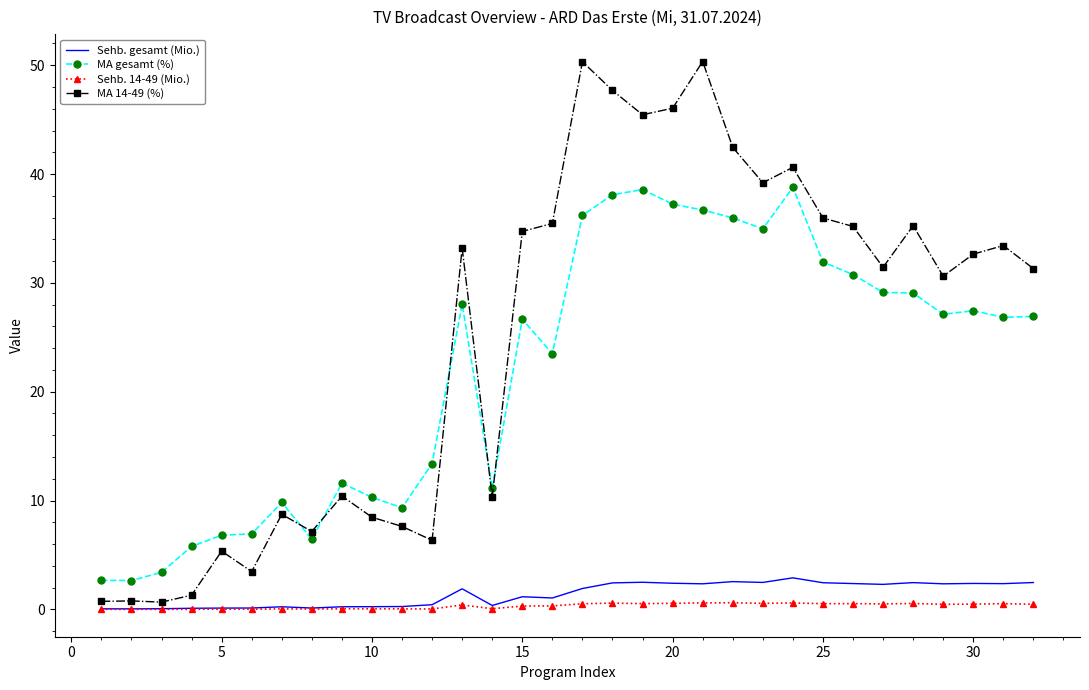

Which series has the largest total across all categories?

MA 14-49 (%)